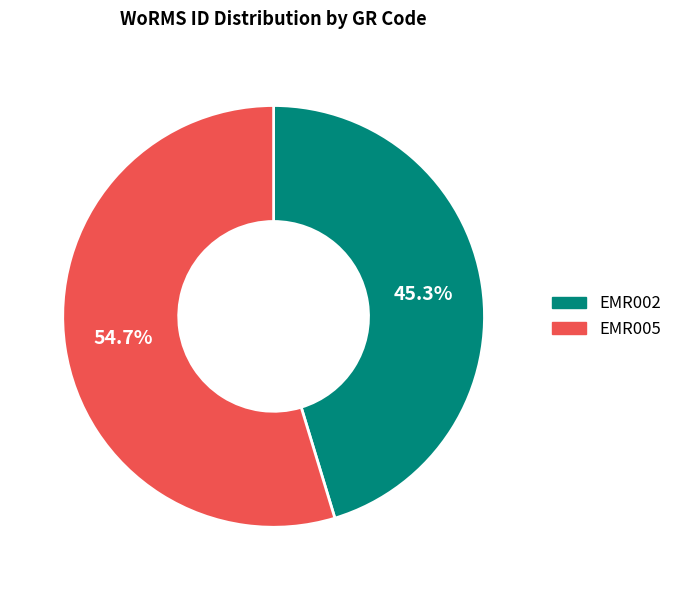

To the nearest percent, what is the average slice percentage?

50%